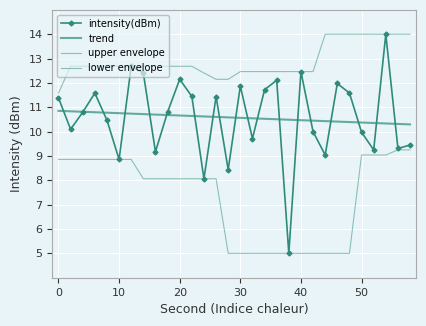

Which series has the widest spread of values?

intensity(dBm)